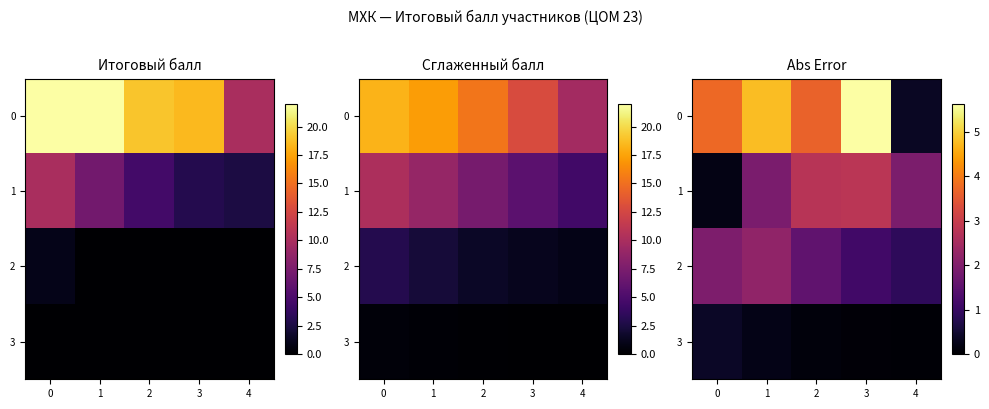

What is the difference between the maximum and minimum values in the 1 series?

2.6